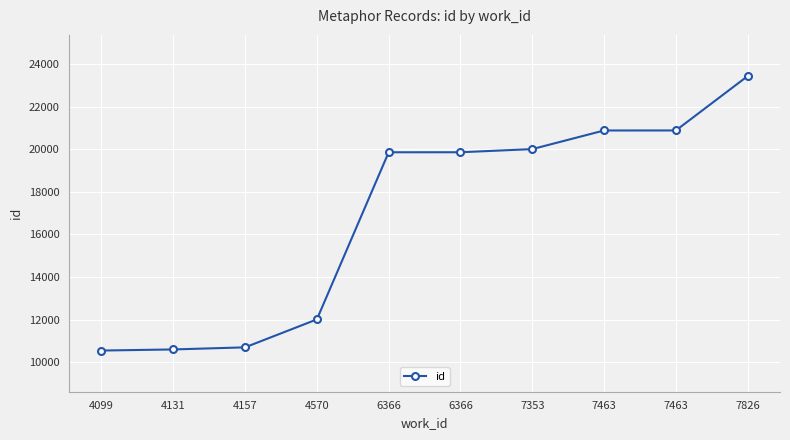

How many data points are less than 19859?

5